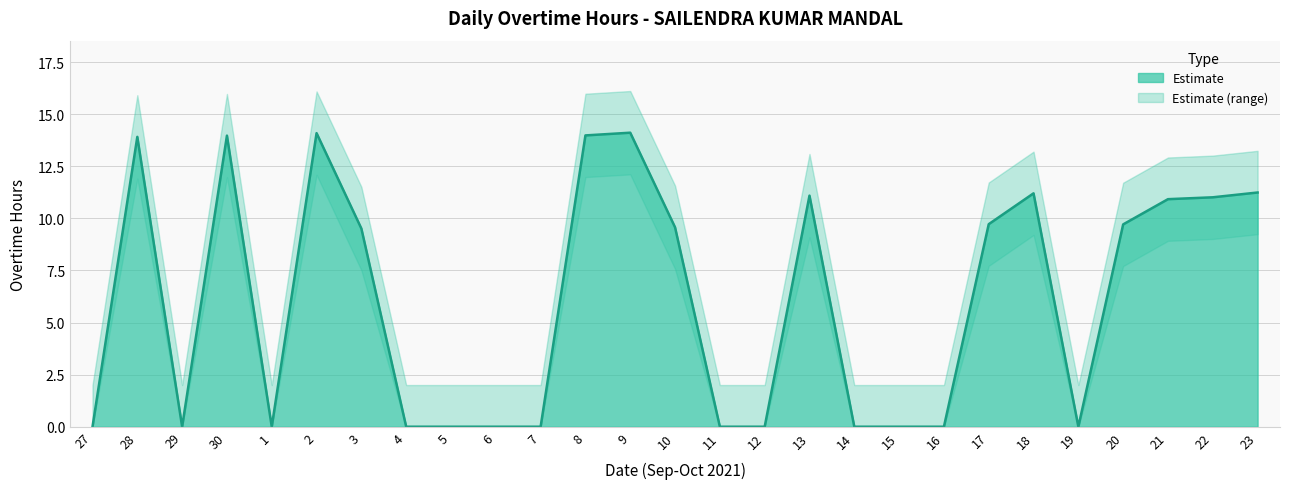

Does the chart display data point markers on the line(s)?

No